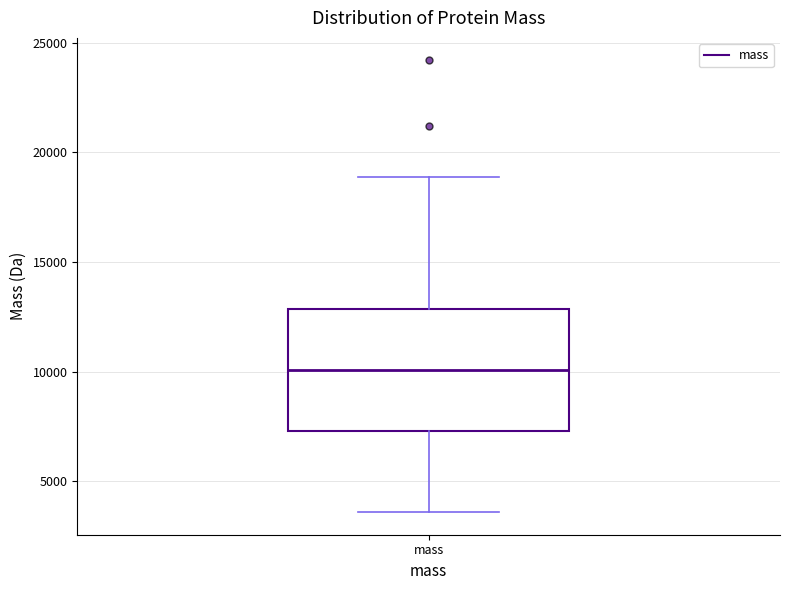

Transcribe this box plot: give where the median line is, the range the box spans, and where the two whiskers end, as read against the y-axis. The values are not printed on the chart, so give them approximately, as read against the axis.

median 10000, box 7500 to 13000, whiskers 3500 to 19000